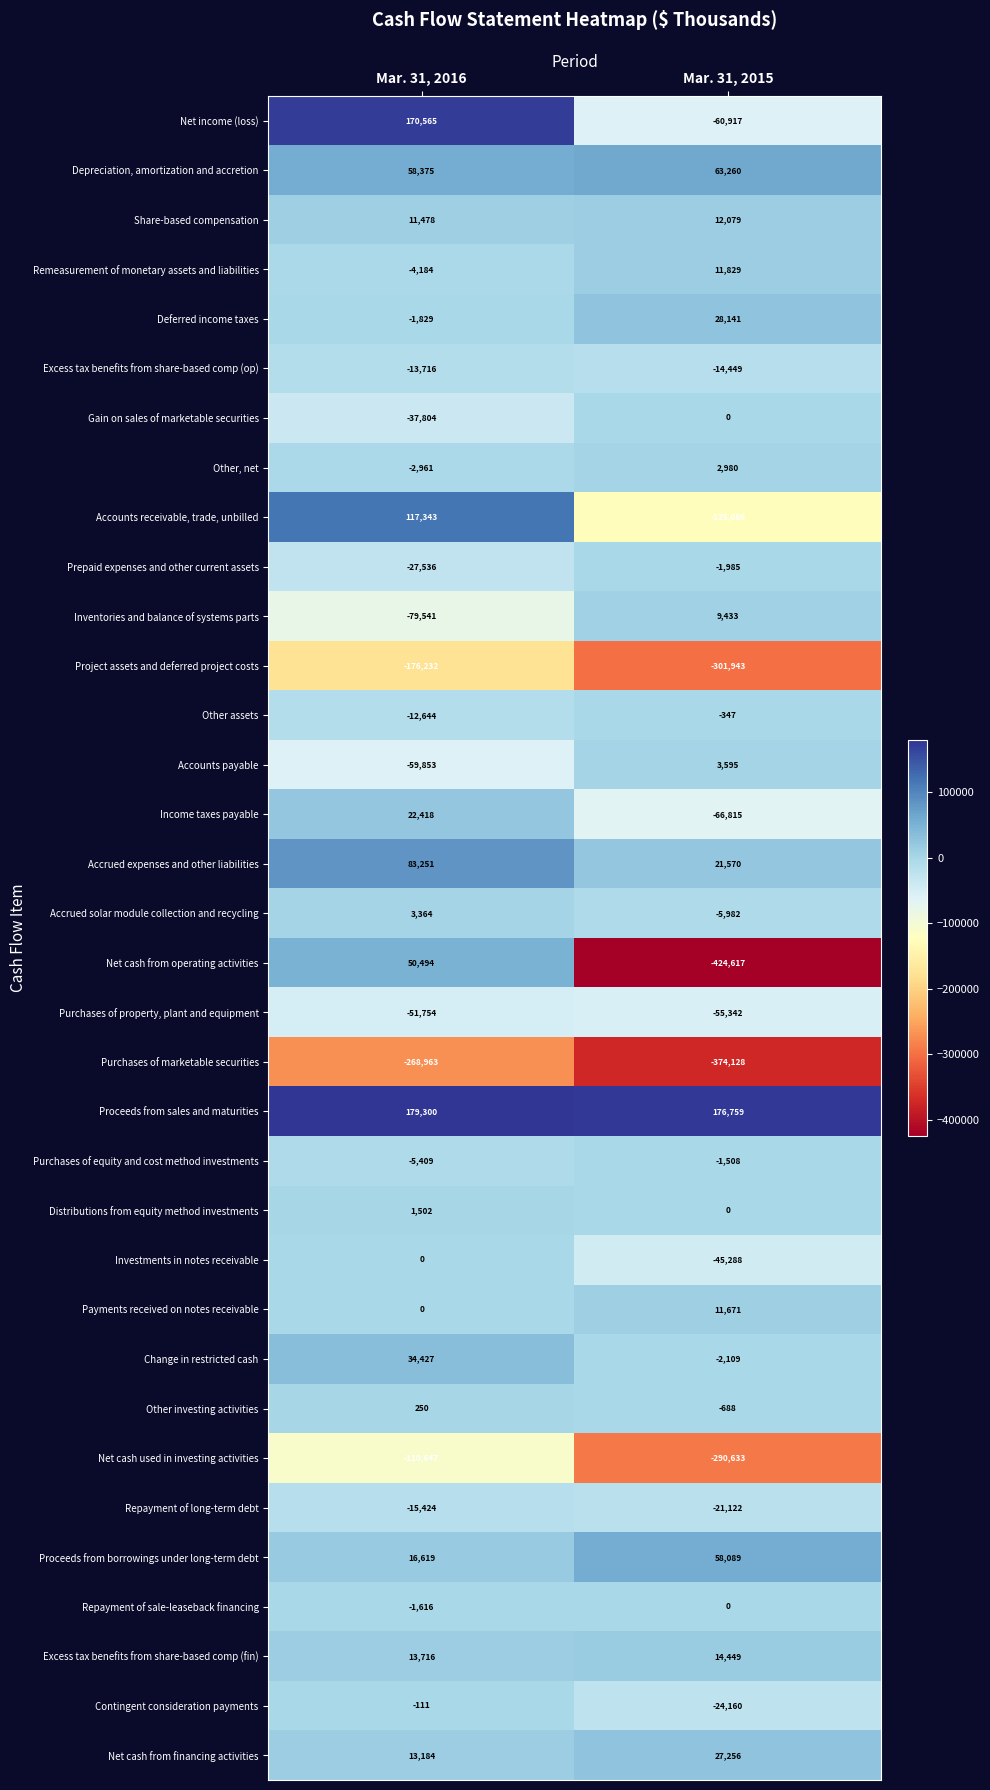

What is the sum of the Other, net values at Mar. 31, 2016 and Mar. 31, 2015?

19